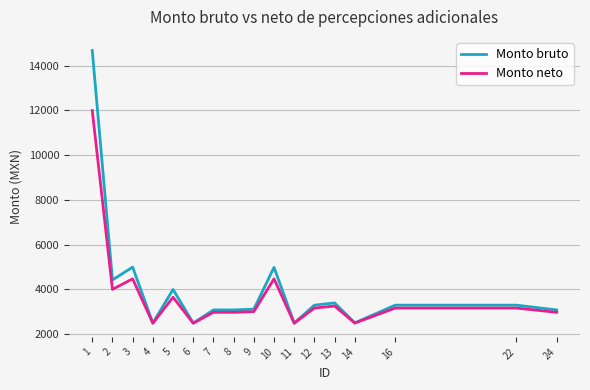

How many lines are shown in the chart?

2